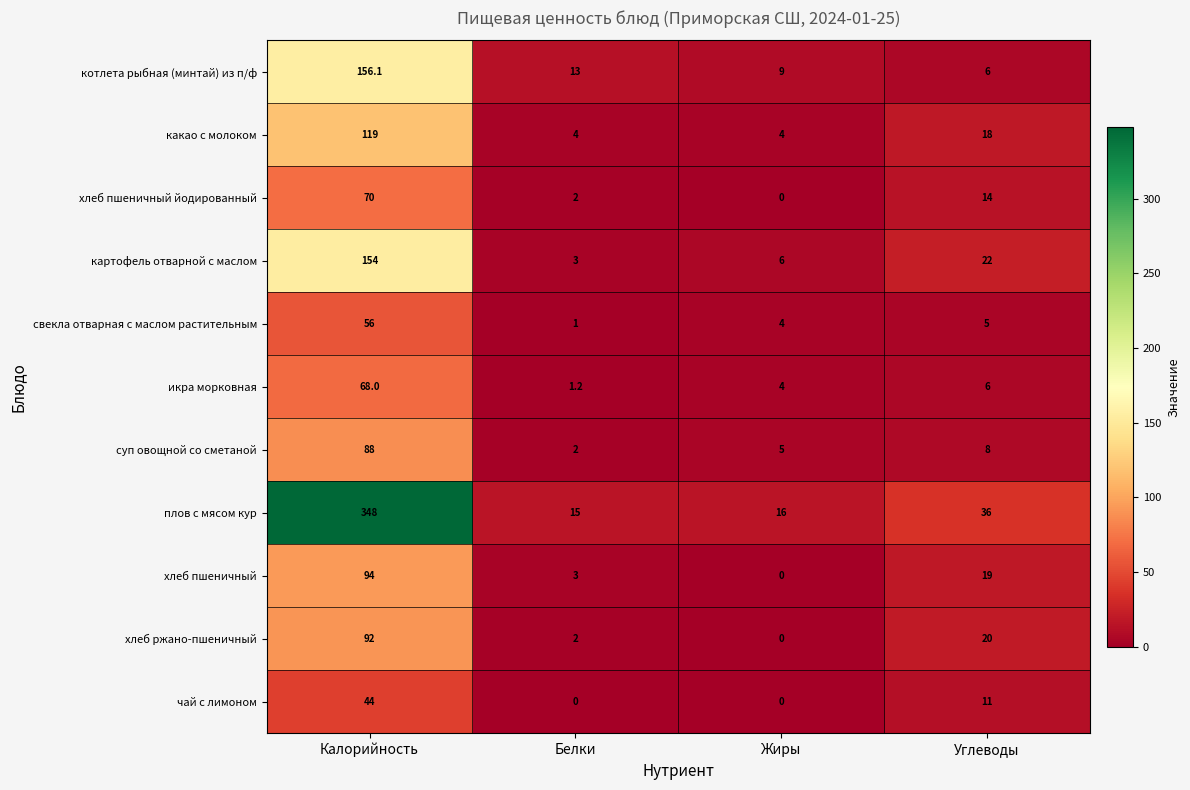

Is the value of какао с молоком at Калорийность greater than the value of плов с мясом кур at Углеводы?

Yes